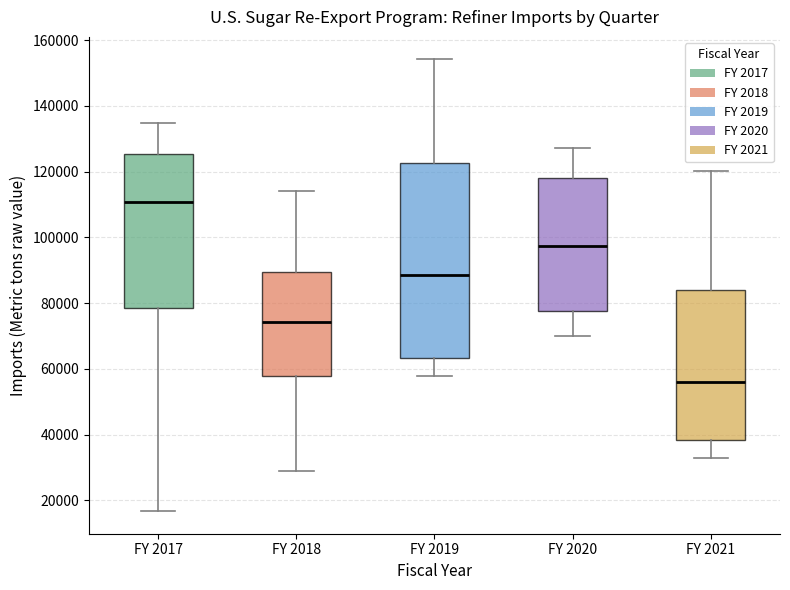

Reading left to right, transcribe this box plot: for each box, give where its median line is, the range the box spans, and where its two whiskers end, as read against the y-axis. The values are not printed on the chart, so give them approximately, as read against the axis.

FY 2017: median 110000, box 78000 to 126000, whiskers 16000 to 134000
FY 2018: median 74000, box 58000 to 90000, whiskers 28000 to 114000
FY 2019: median 88000, box 64000 to 122000, whiskers 58000 to 154000
FY 2020: median 98000, box 78000 to 118000, whiskers 70000 to 128000
FY 2021: median 56000, box 38000 to 84000, whiskers 32000 to 120000